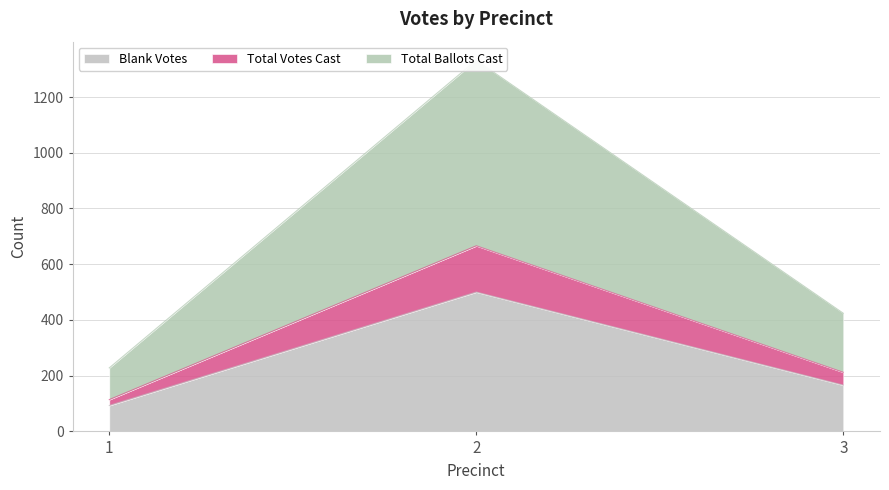

Reading left to right, list all the values displayed in this chart.

Blank Votes: 93	500	166
Total Votes Cast: 114	666	212
Total Ballots Cast: 228	1332	424